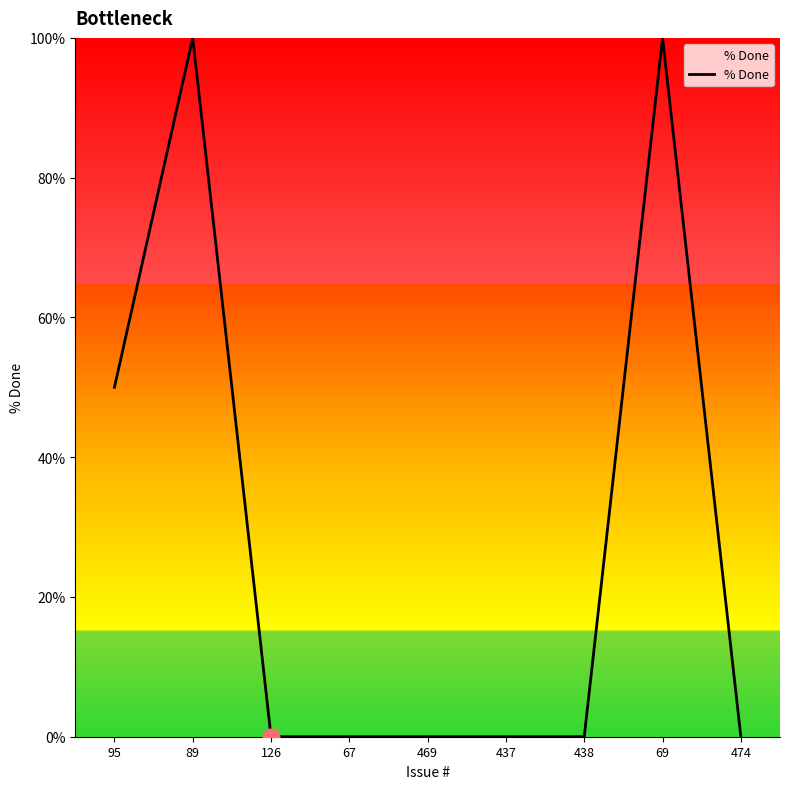

What position from the left is 126?

3